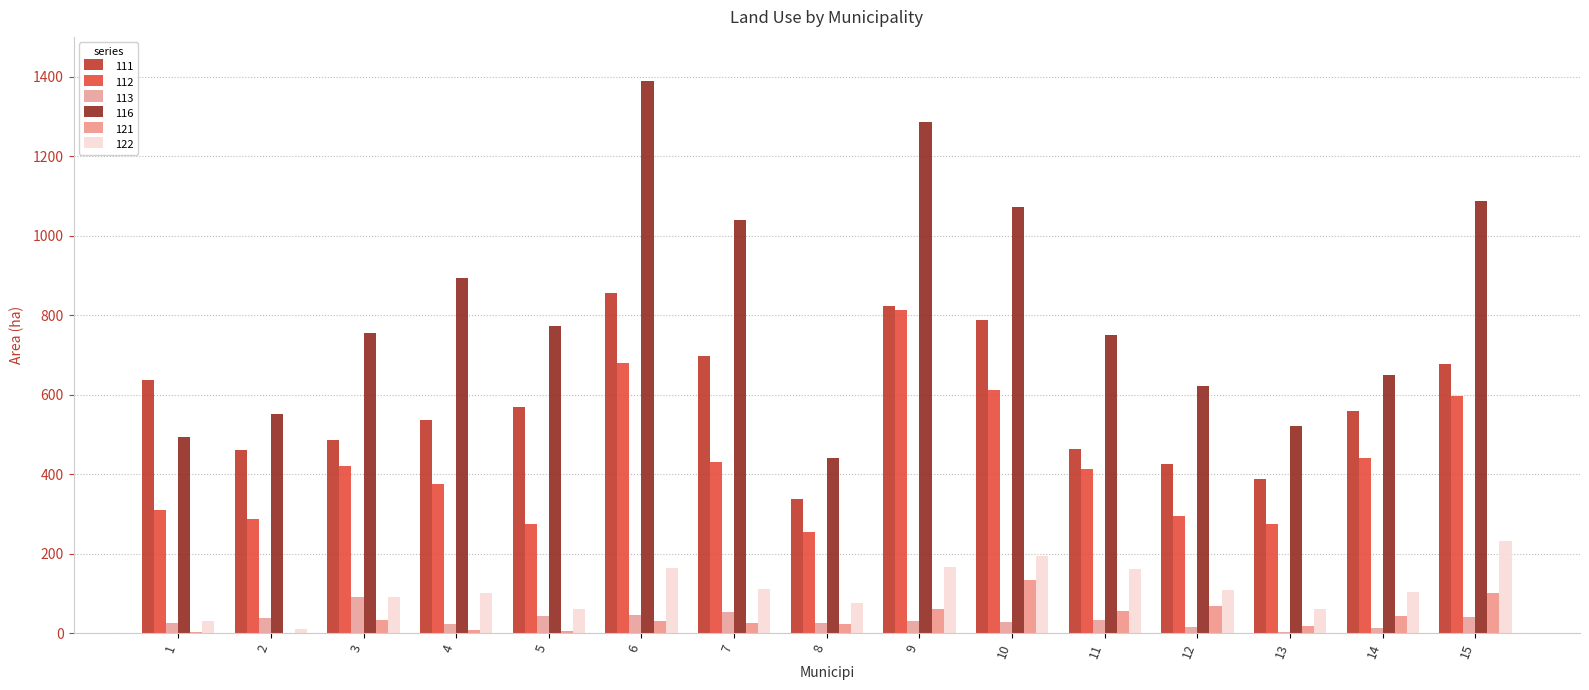

Where does the 121 series first go above 31?

3